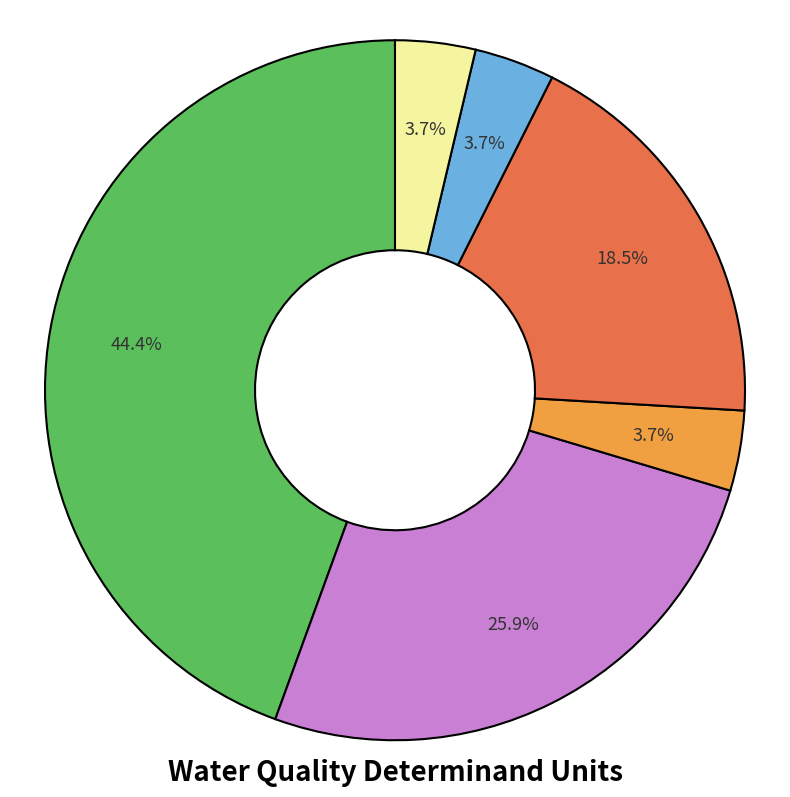

Is there a majority slice in this chart?

No